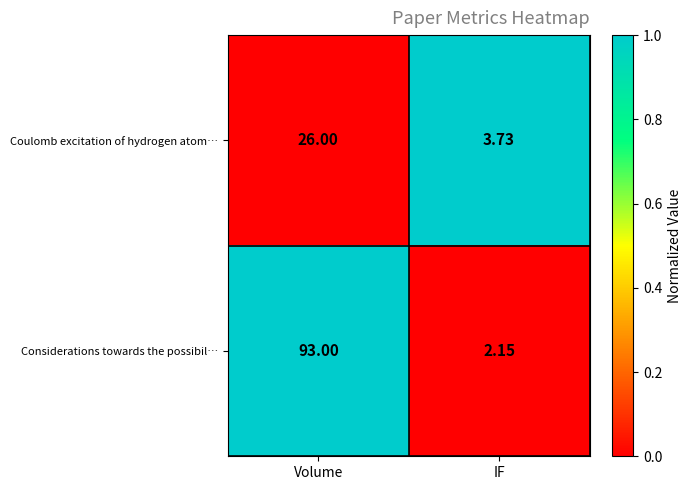

Rank the series by their maximum value, from lowest to highest.

Coulomb excitation of hydrogen atom…, Considerations towards the possibil…